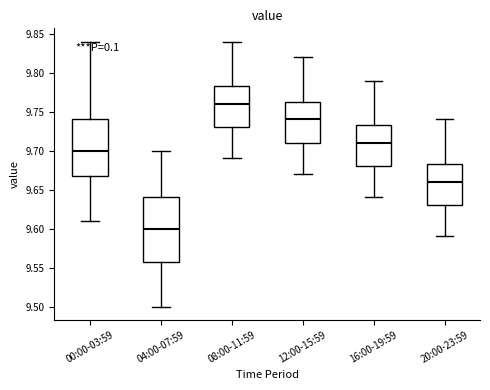

Which box has the lowest median line?

04:00-07:59